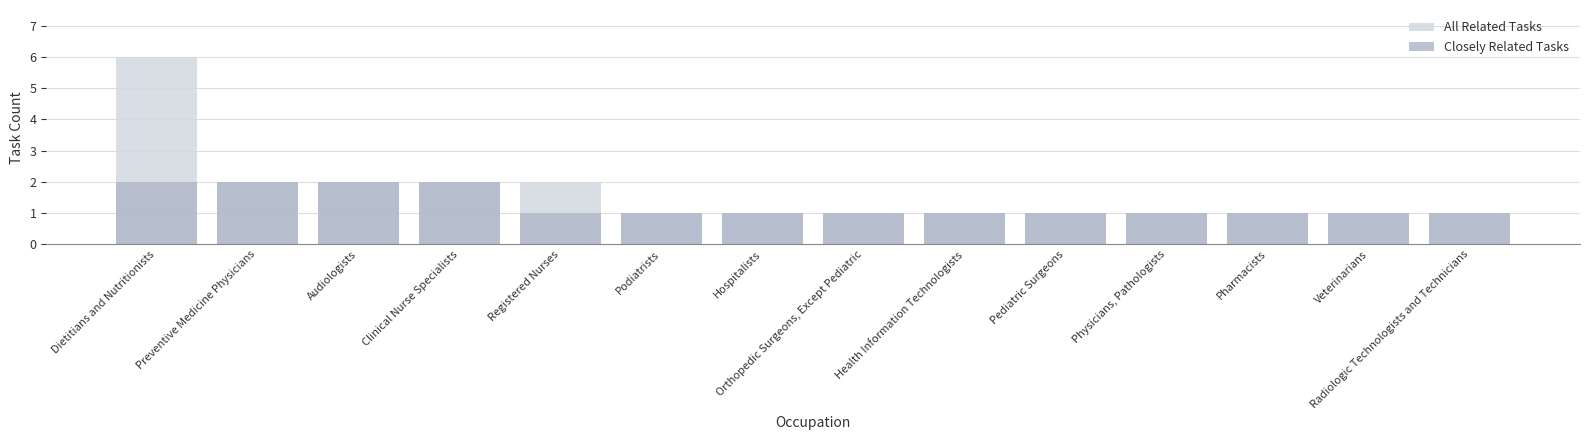

True or false: Closely Related Tasks has a value of 1 at Veterinarians.

True